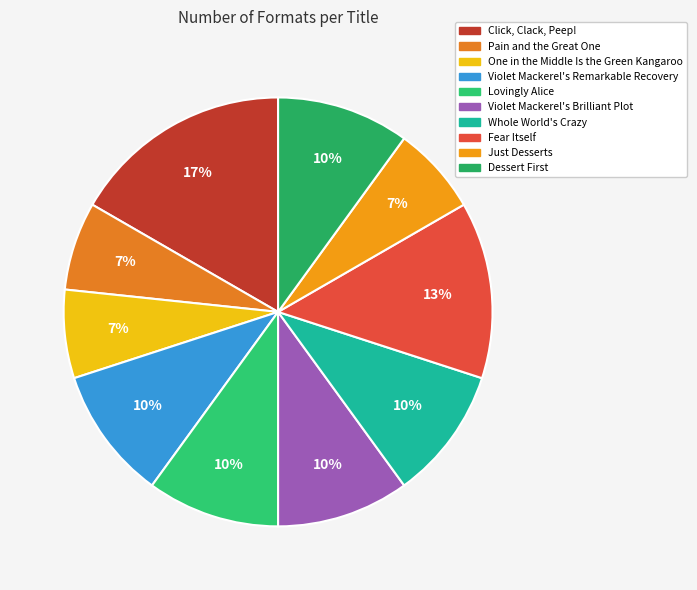

The Fear Itself slice represents 1% of the pie. True or false?

False